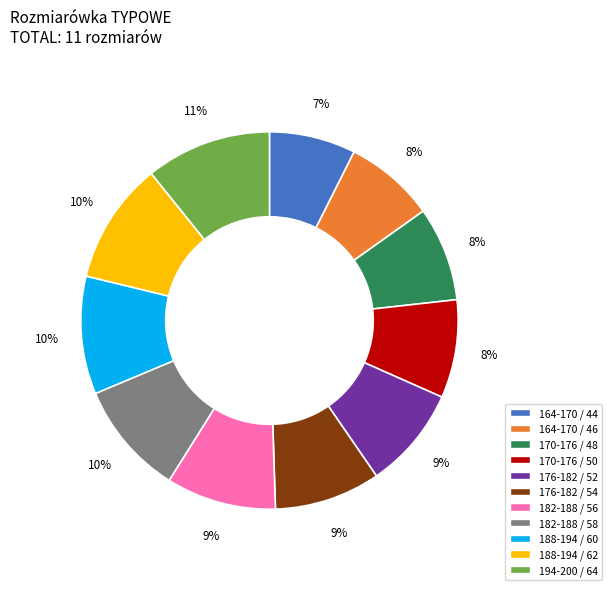

How many slices are in this pie chart?

11